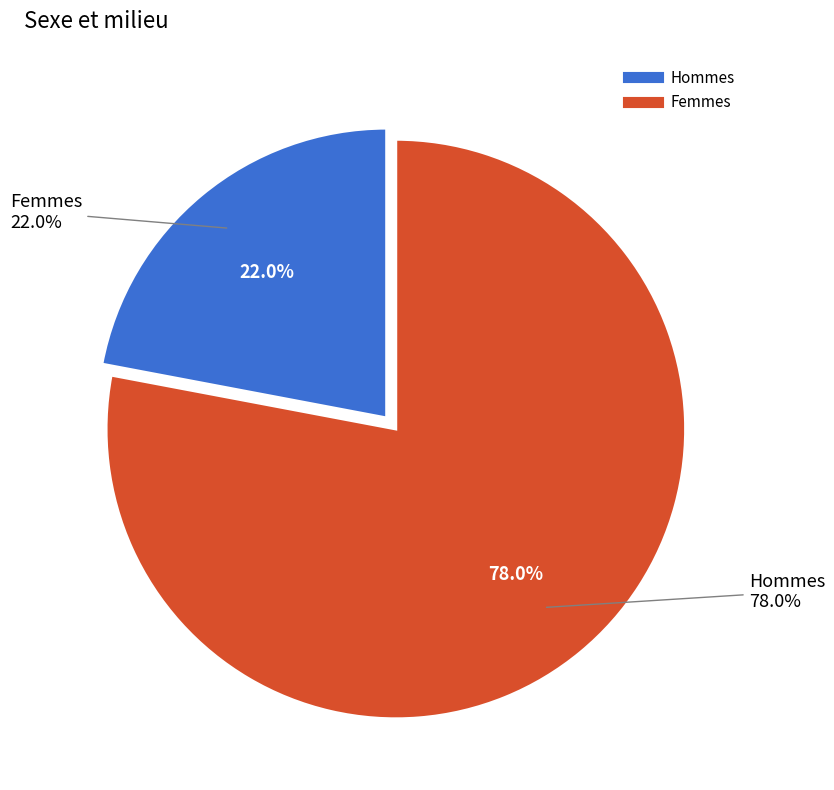

Which category has the smallest portion of the pie?

Hommes